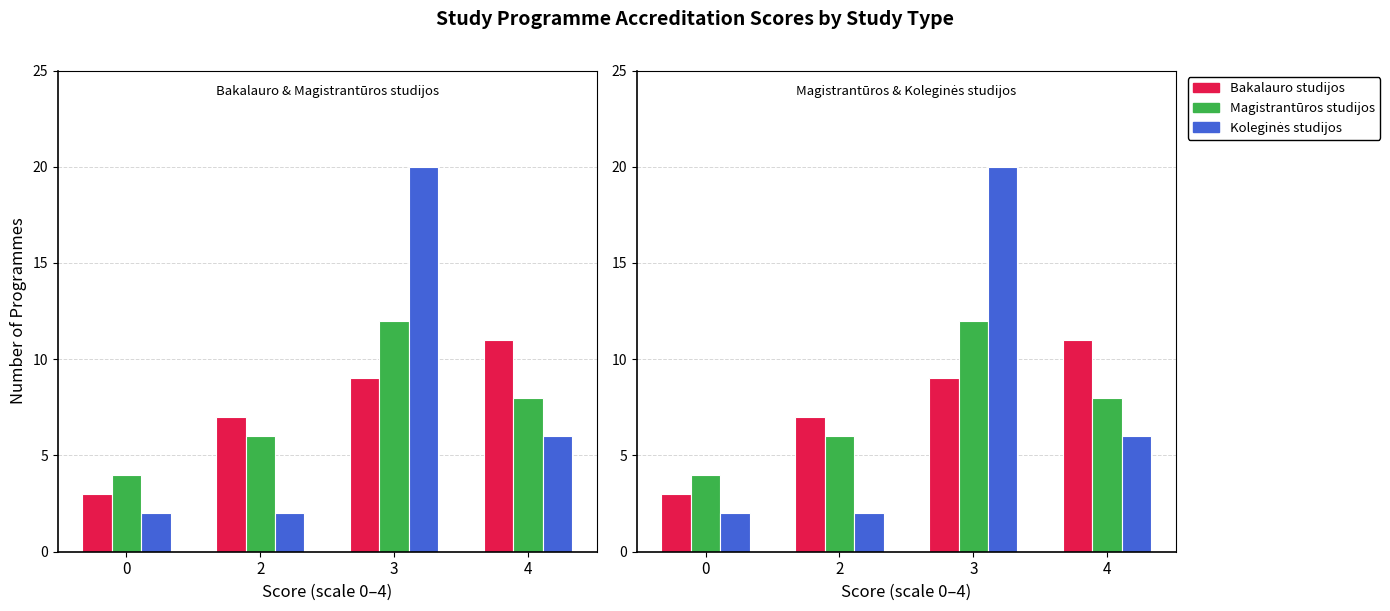

At how many categories does at least one series exceed 13?

1